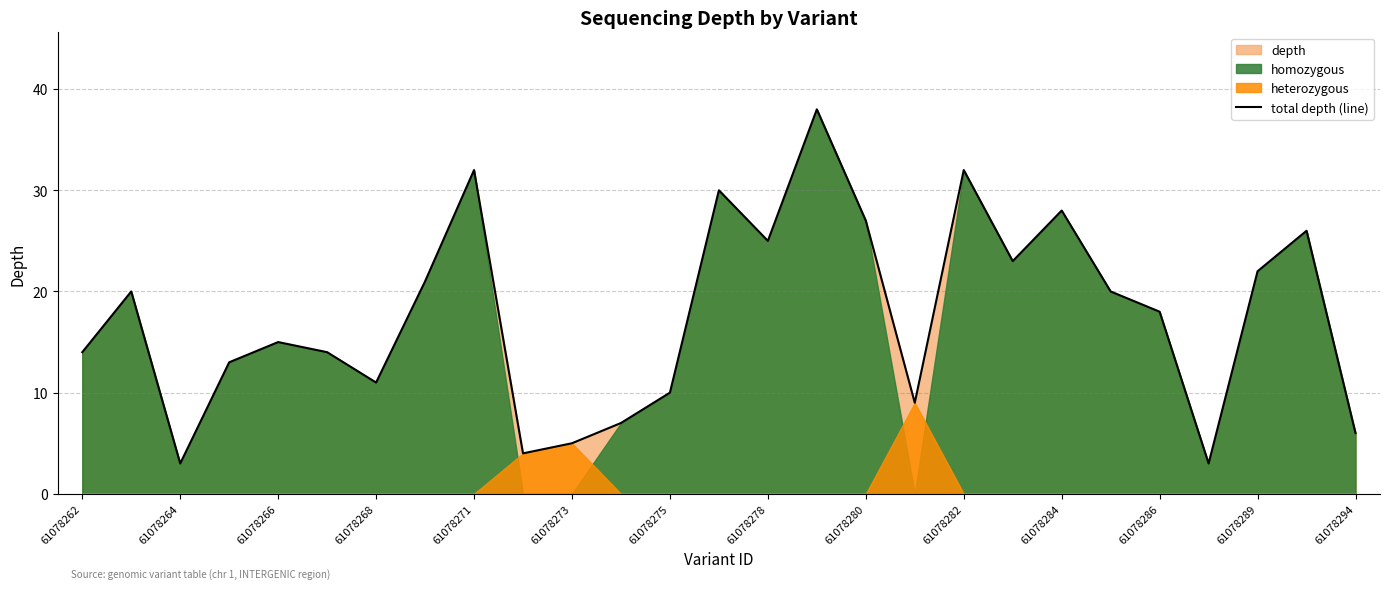

What is the highest value of the total depth (line) series?

38